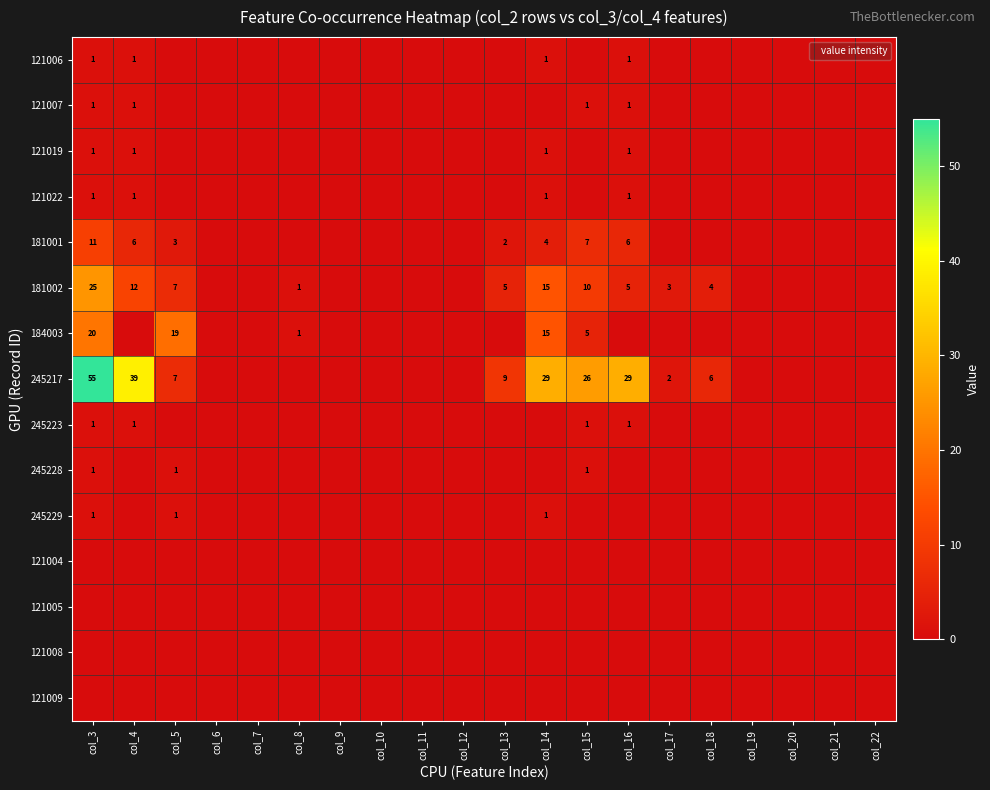

The 245223 series shows 1 at col_10. True or false?

False